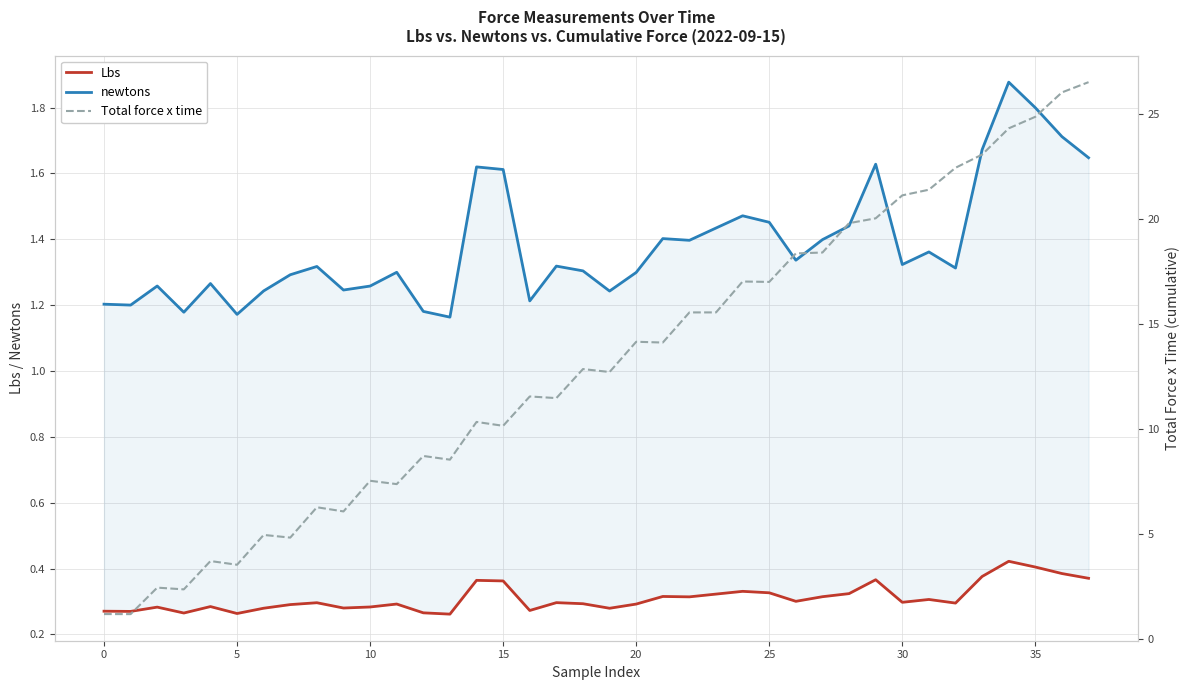

What is the approximate value of newtons at 13?

1.2